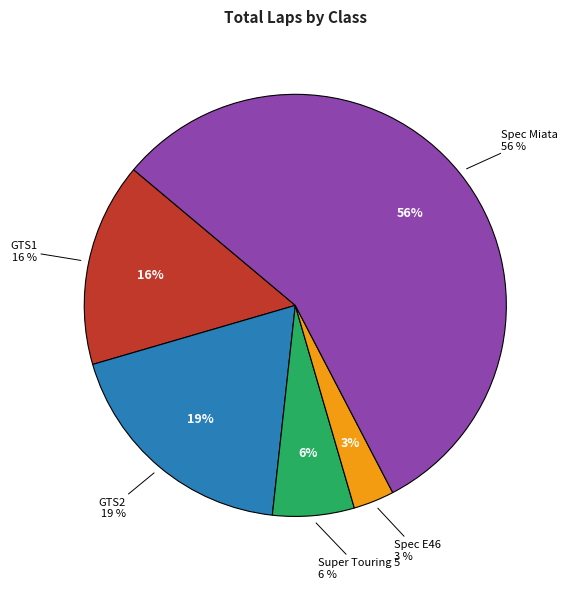

What is the largest slice in the pie chart?

Spec Miata